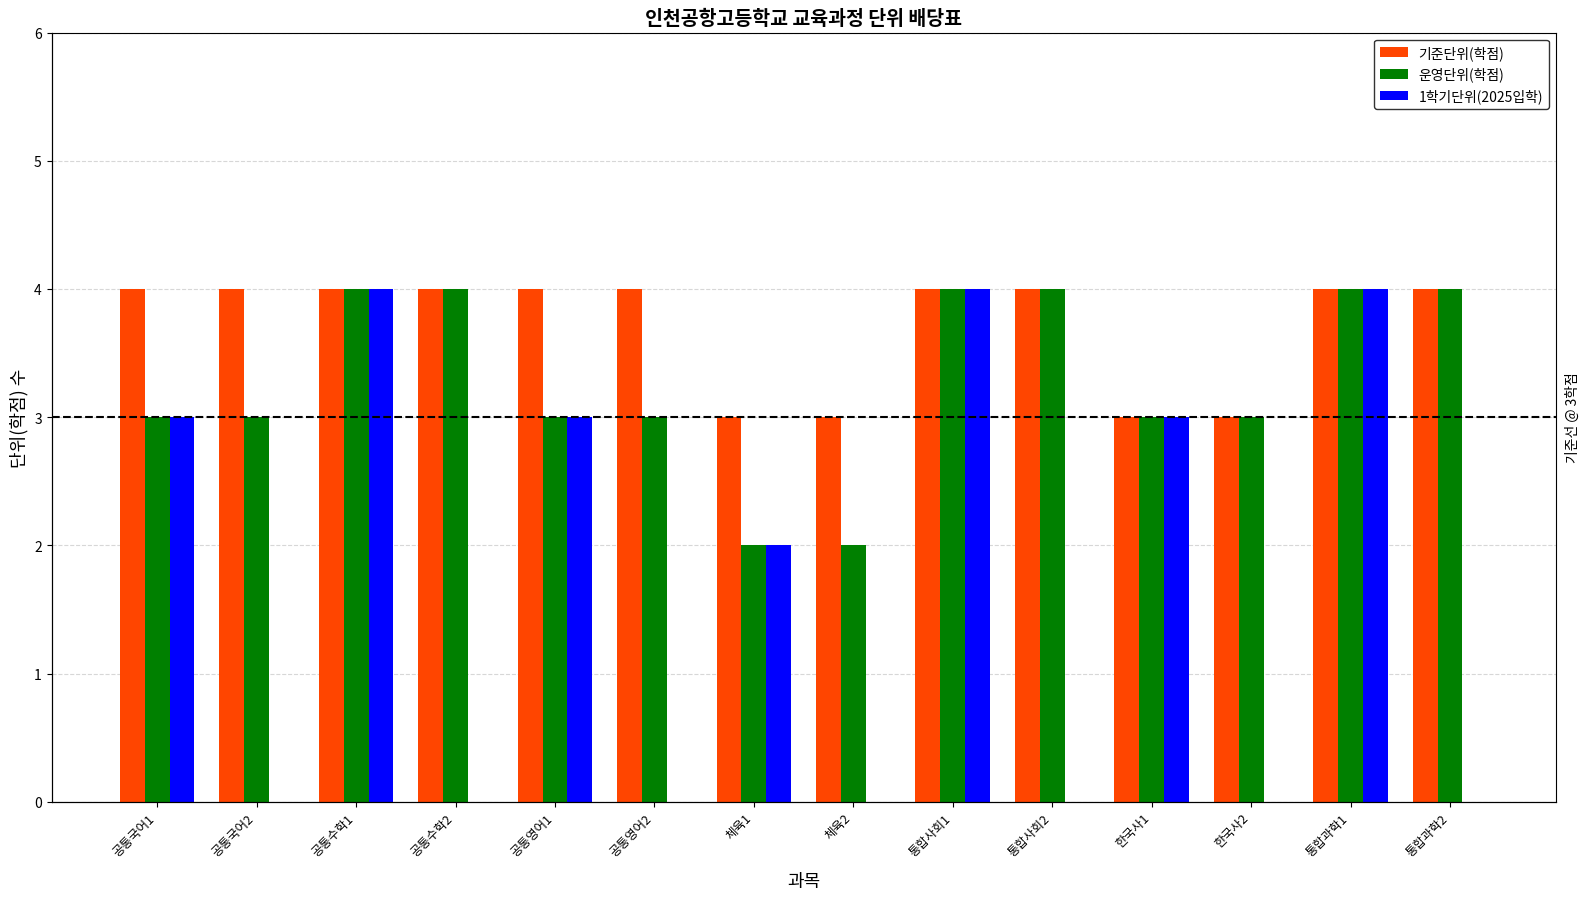

Reading left to right, what are all the values shown in this chart?

기준단위(학점): 공통국어1=4	공통국어2=4	공통수학1=4	공통수학2=4	공통영어1=4	공통영어2=4	체육1=3	체육2=3	통합사회1=4	통합사회2=4	한국사1=3	한국사2=3	통합과학1=4	통합과학2=4
운영단위(학점): 공통국어1=3	공통국어2=3	공통수학1=4	공통수학2=4	공통영어1=3	공통영어2=3	체육1=2	체육2=2	통합사회1=4	통합사회2=4	한국사1=3	한국사2=3	통합과학1=4	통합과학2=4
1학기단위(2025입학): 공통국어1=3	공통국어2=0	공통수학1=4	공통수학2=0	공통영어1=3	공통영어2=0	체육1=2	체육2=0	통합사회1=4	통합사회2=0	한국사1=3	한국사2=0	통합과학1=4	통합과학2=0